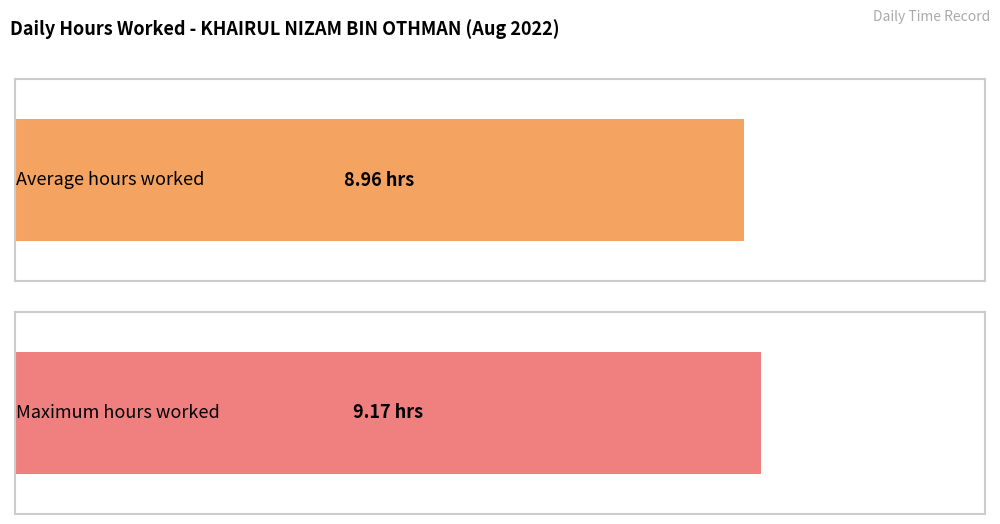

Are the bars horizontal?

Yes